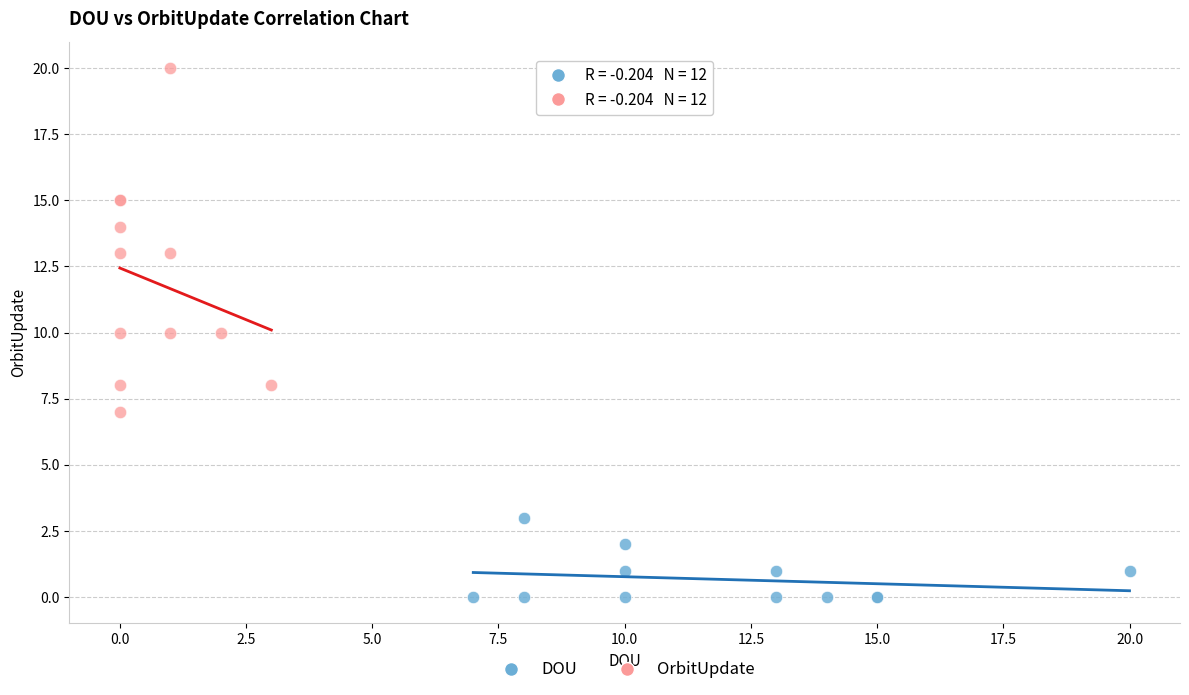

Which series reaches the maximum Y coordinate?

OrbitUpdate